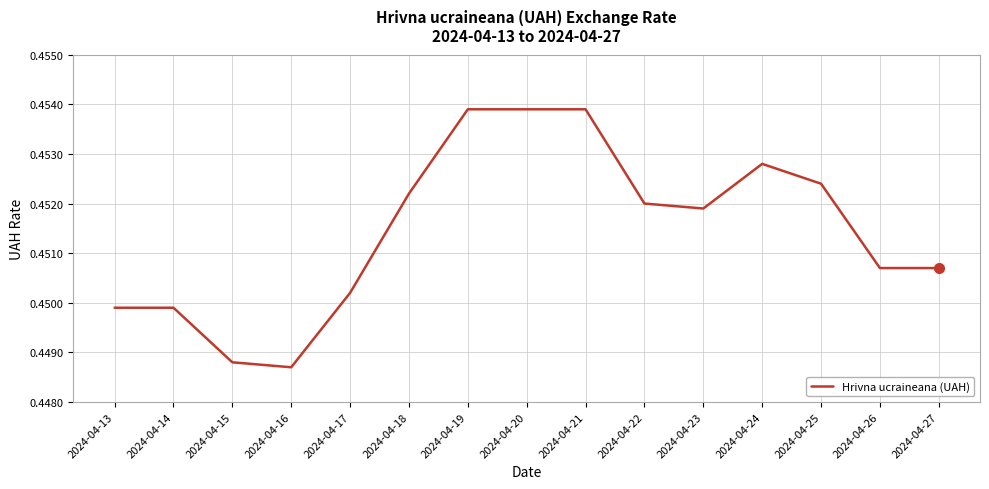

Is it true that the value at 2024-04-26 is 0.3?

False